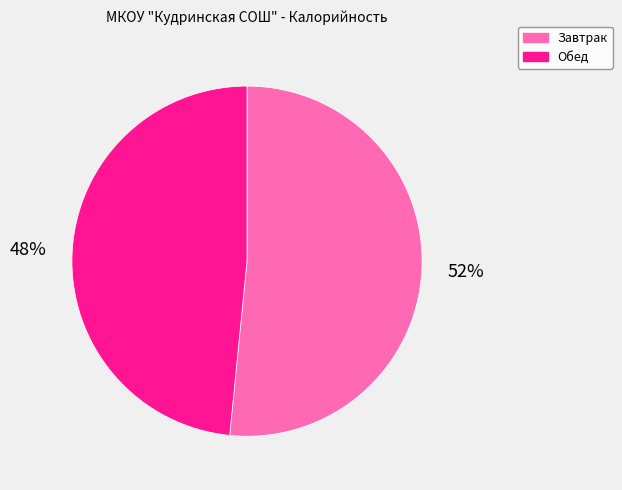

To the nearest percent, what portion does Обед represent?

48%